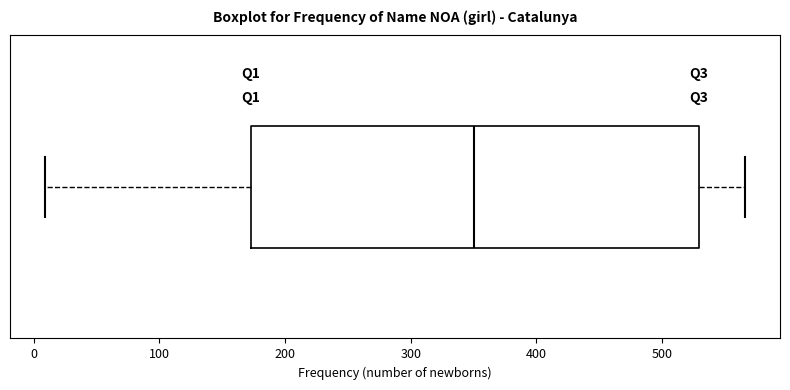

Where does the median line of the box sit on the x-axis? The values are not printed on the chart, so give them approximately, as read against the axis.

350